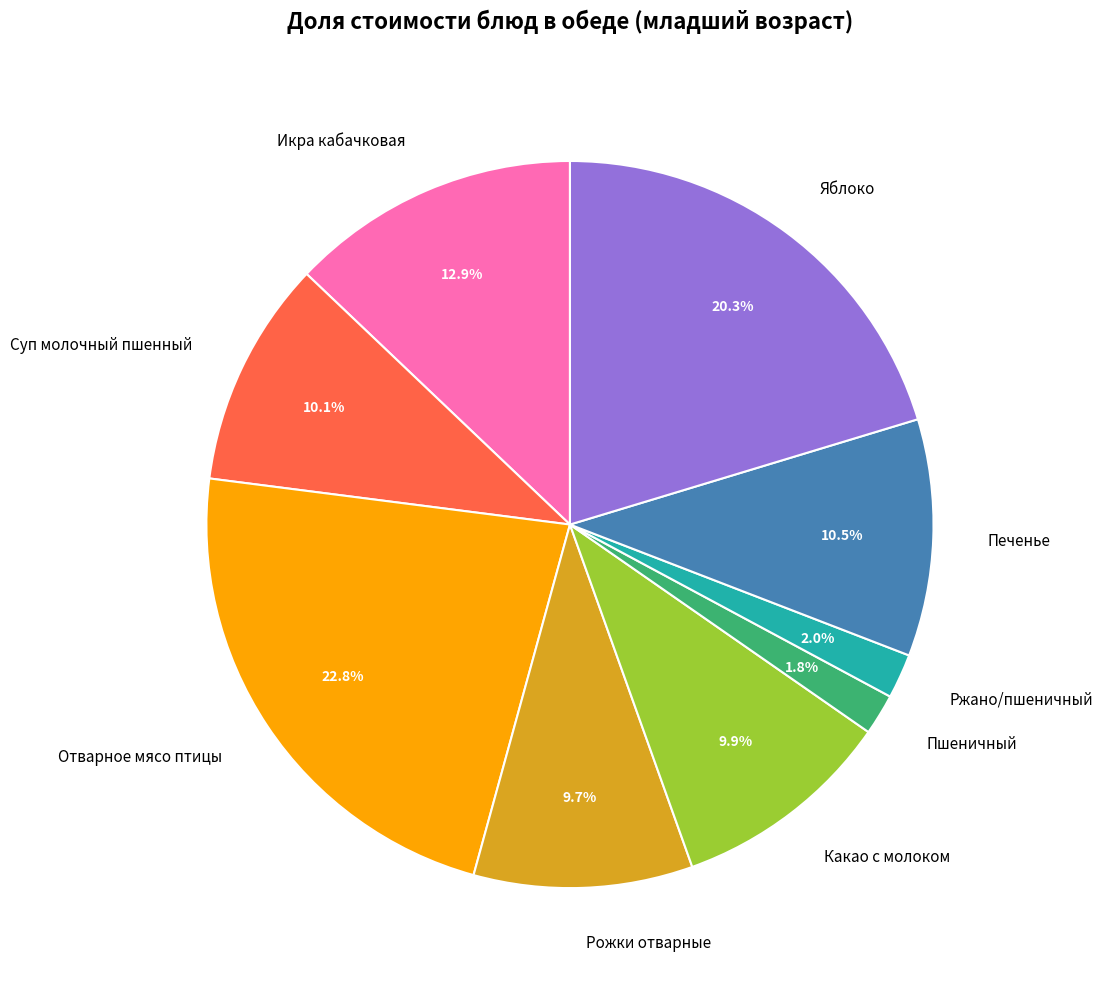

Is it true that Икра кабачковая is 24% of the pie?

False